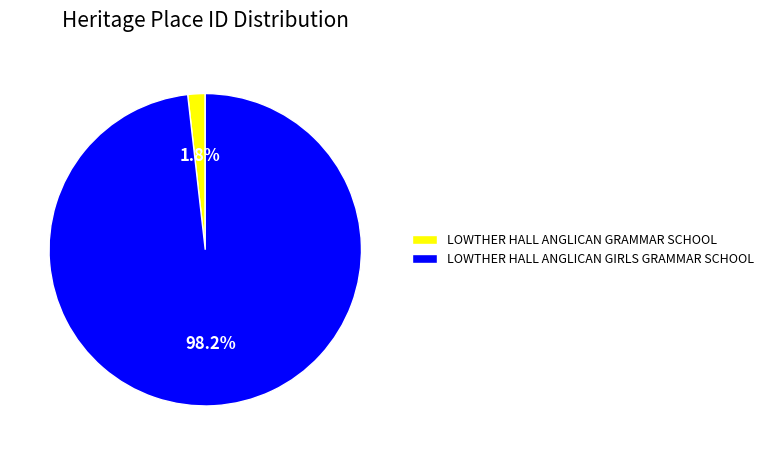

Count the number of slices in the pie.

2